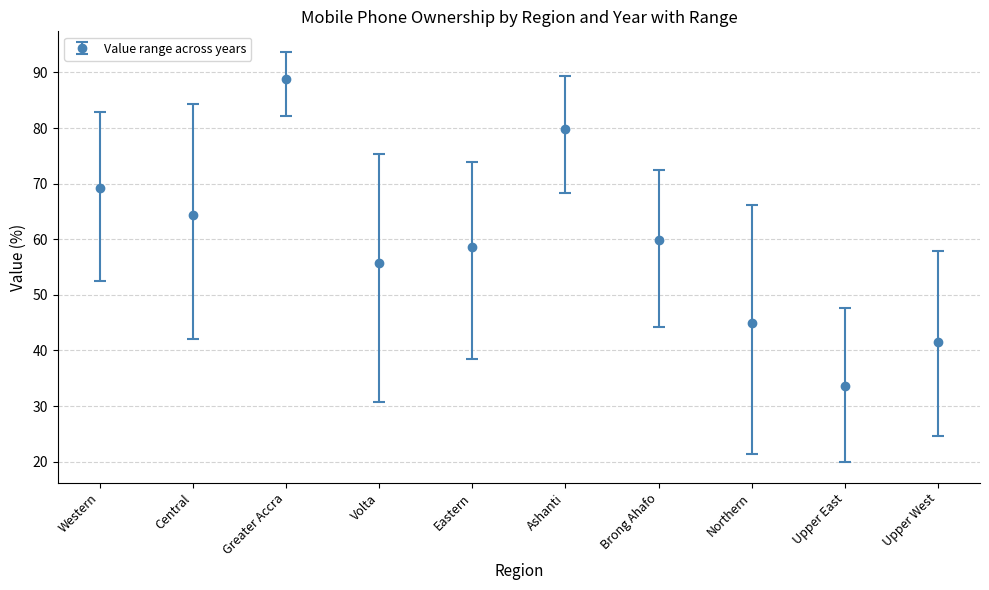

What is the sum of all values?

596.6